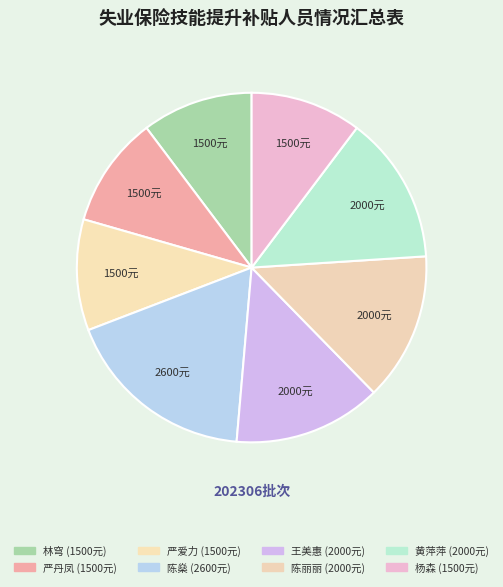

How many segments does this pie chart have?

8